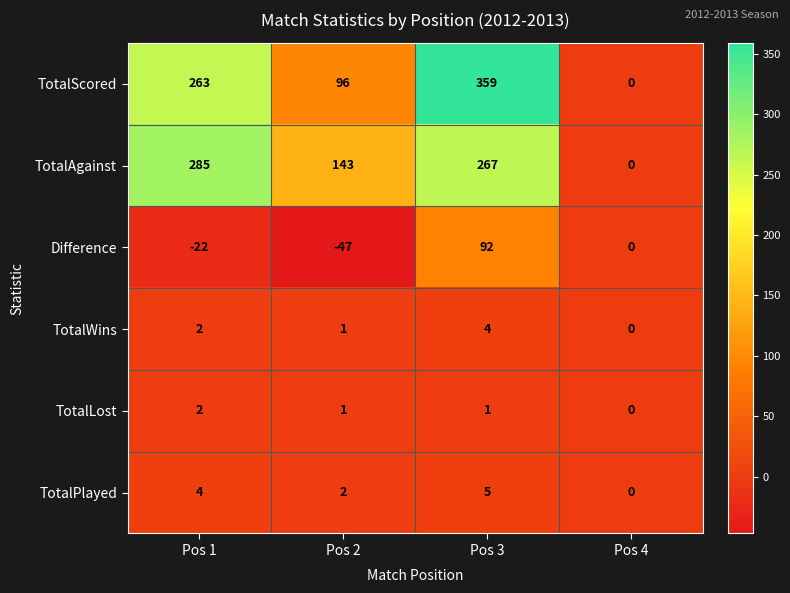

Reading left to right, list all the values displayed in this chart.

TotalScored: 263	96	359	0
TotalAgainst: 285	143	267	0
Difference: -22	-47	92	0
TotalWins: 2	1	4	0
TotalLost: 2	1	1	0
TotalPlayed: 4	2	5	0